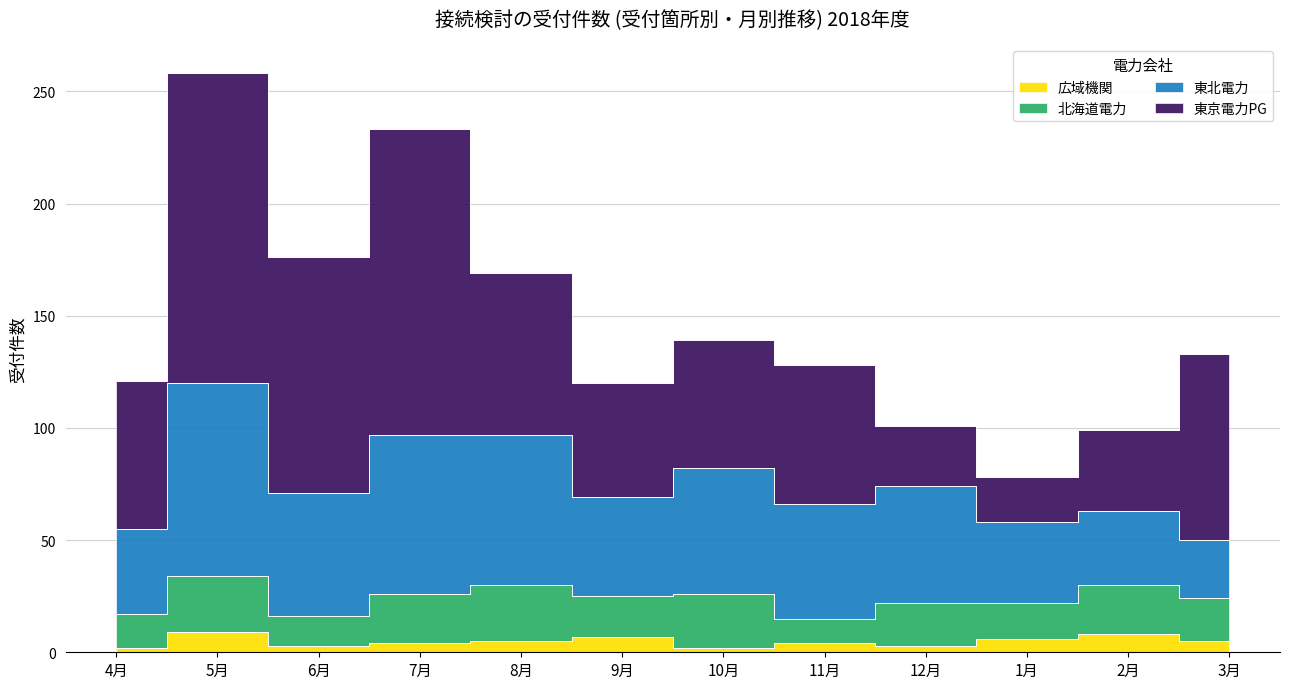

What is the difference between the maximum and minimum values in the 東京電力PG series?

118